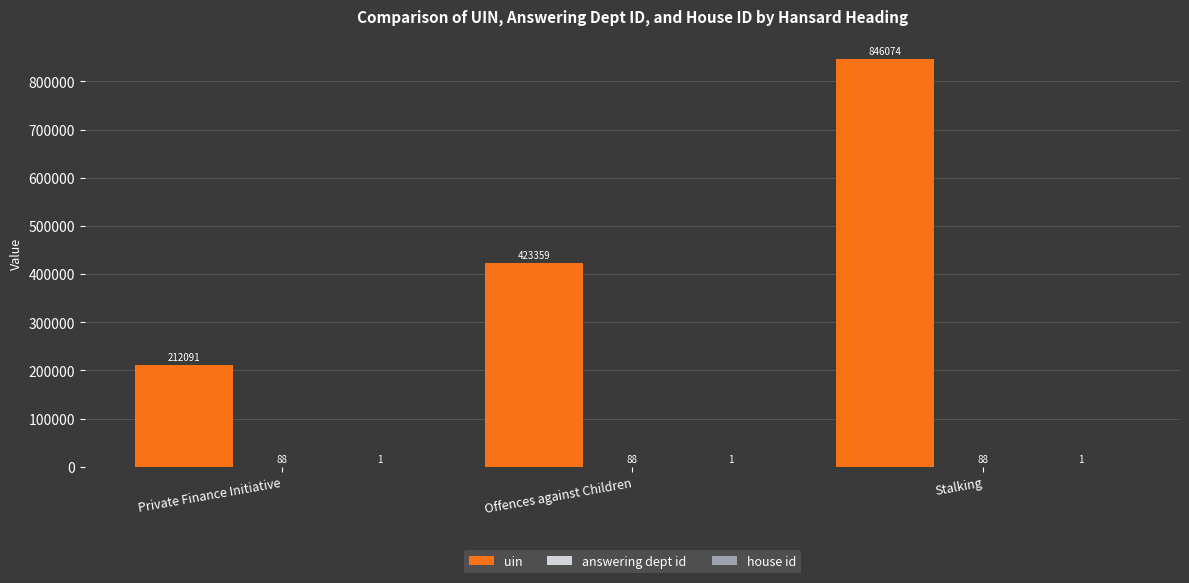

Is it true that uin equals 846074 at Stalking?

True